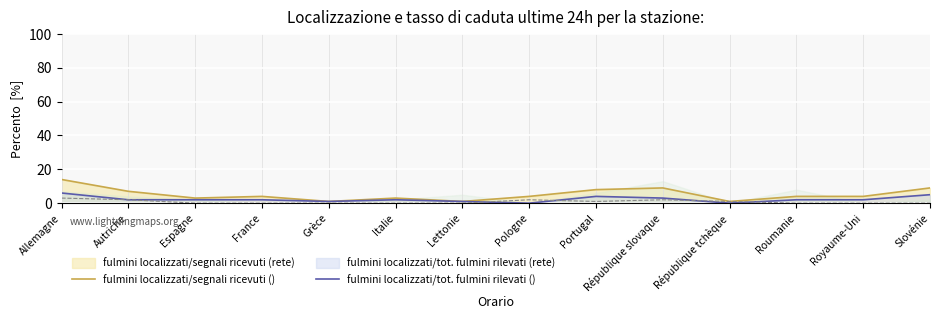

True or false: fulmini localizzati/segnali ricevuti () and fulmini localizzati/tot. fulmini rilevati () cross at least once.

False